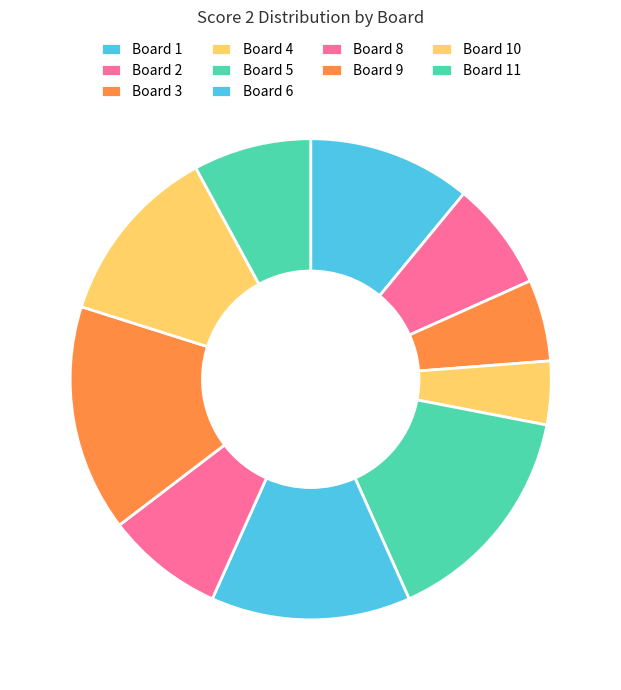

The Board 4 slice represents 11% of the pie. True or false?

False